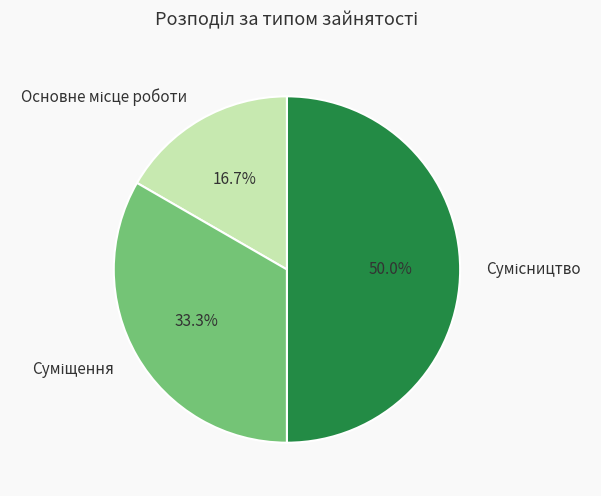

How many segments does this pie chart have?

3